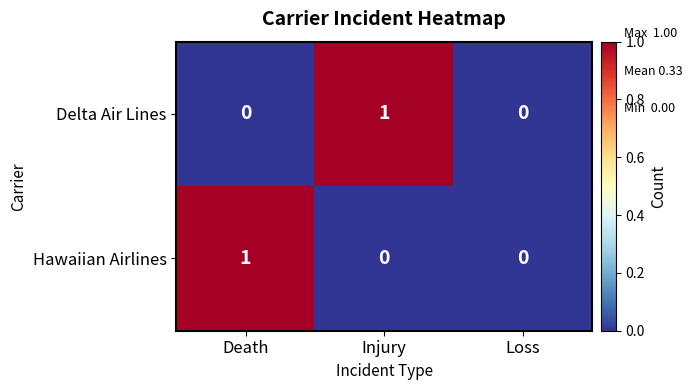

True or false: Delta Air Lines has a value of 1 at Injury.

True